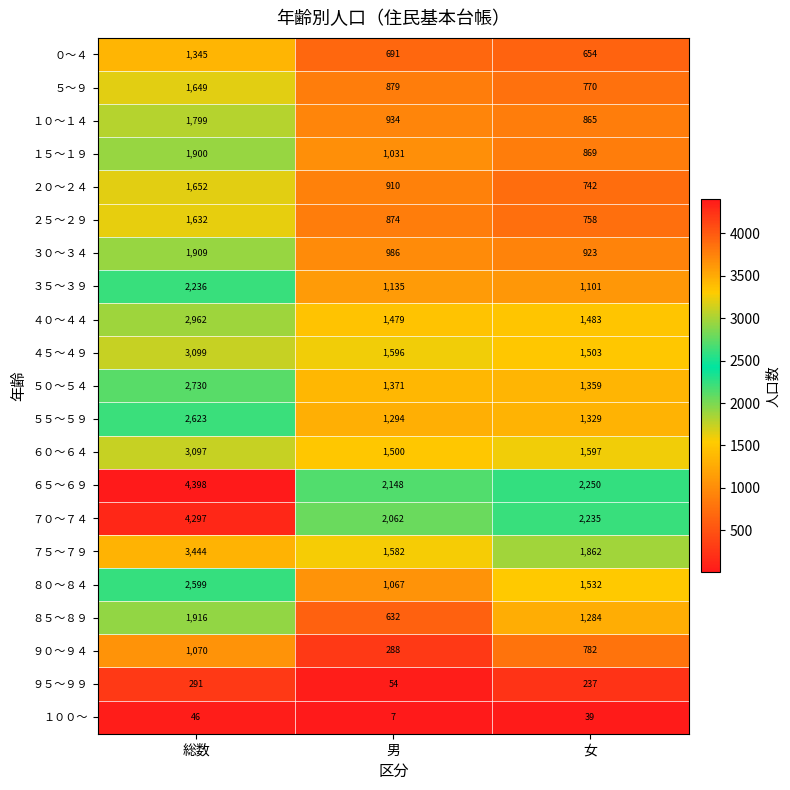

True or false: １０～１４ has a value of 570 at 男.

False